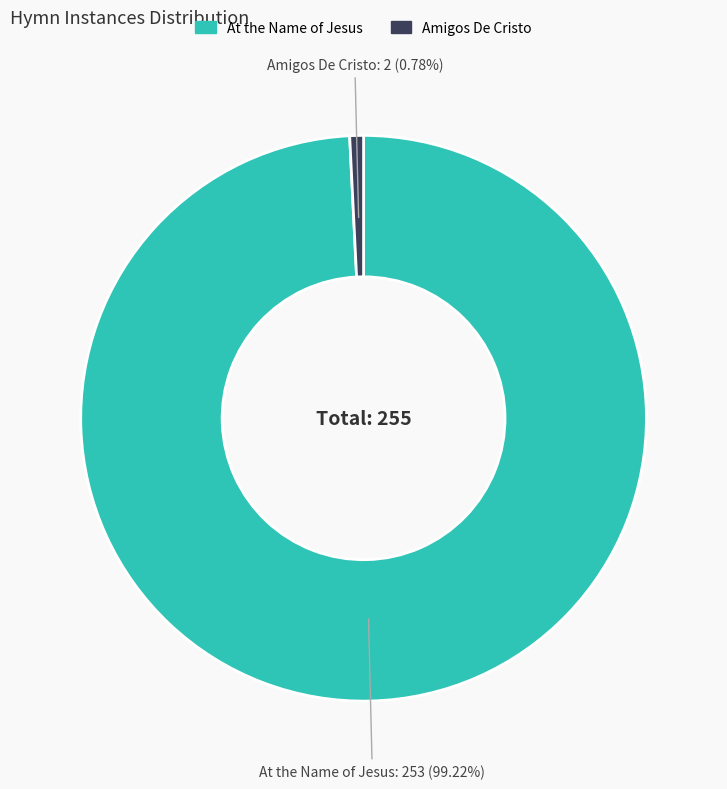

To the nearest percent, what is the average slice percentage?

50%